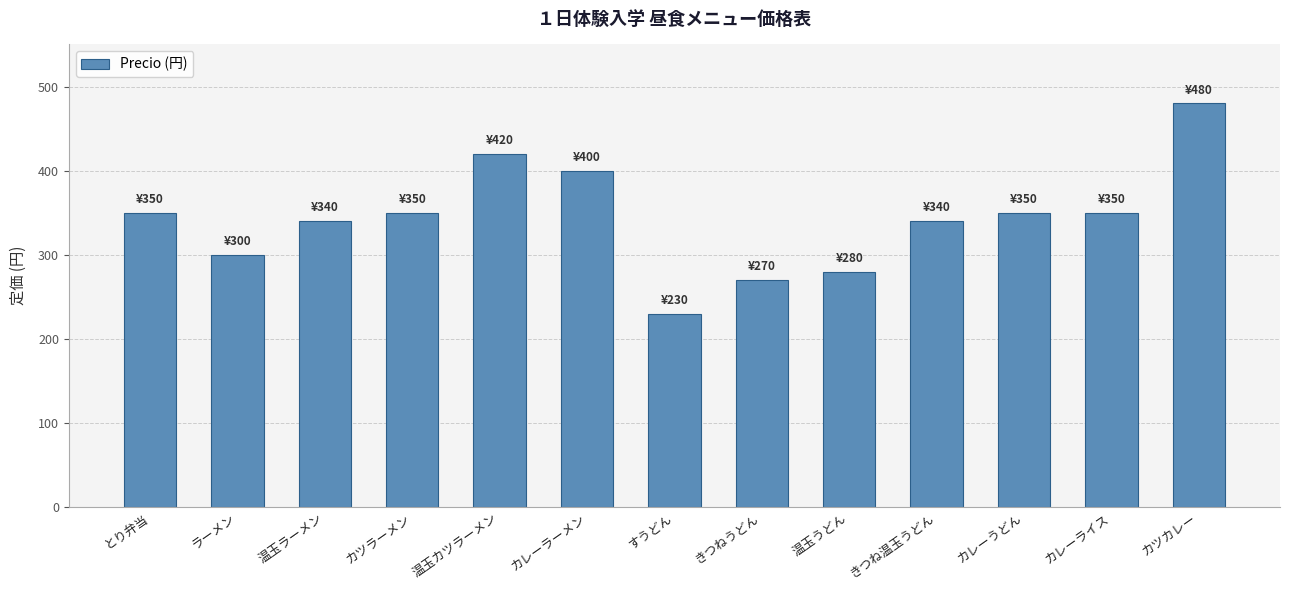

Are the bars grouped side by side (vs. stacked)?

No